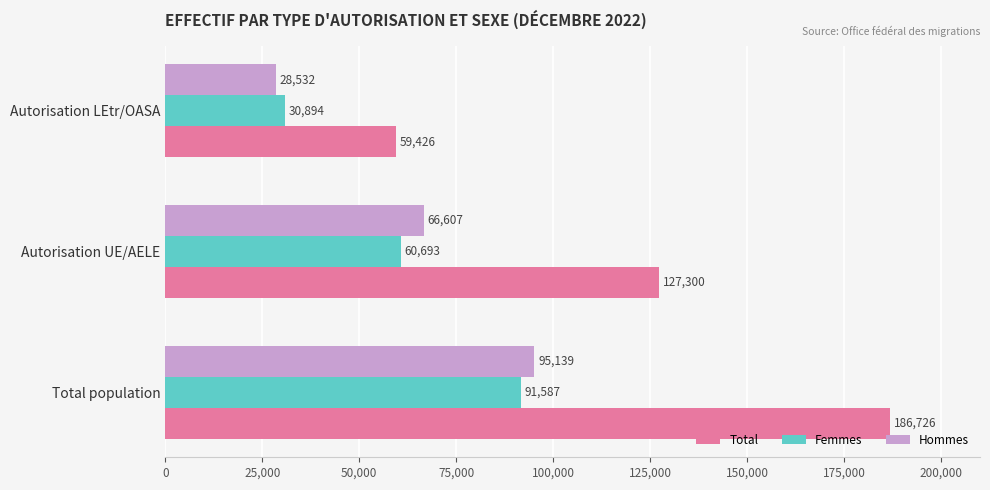

What is the maximum value shown in the chart?

186726